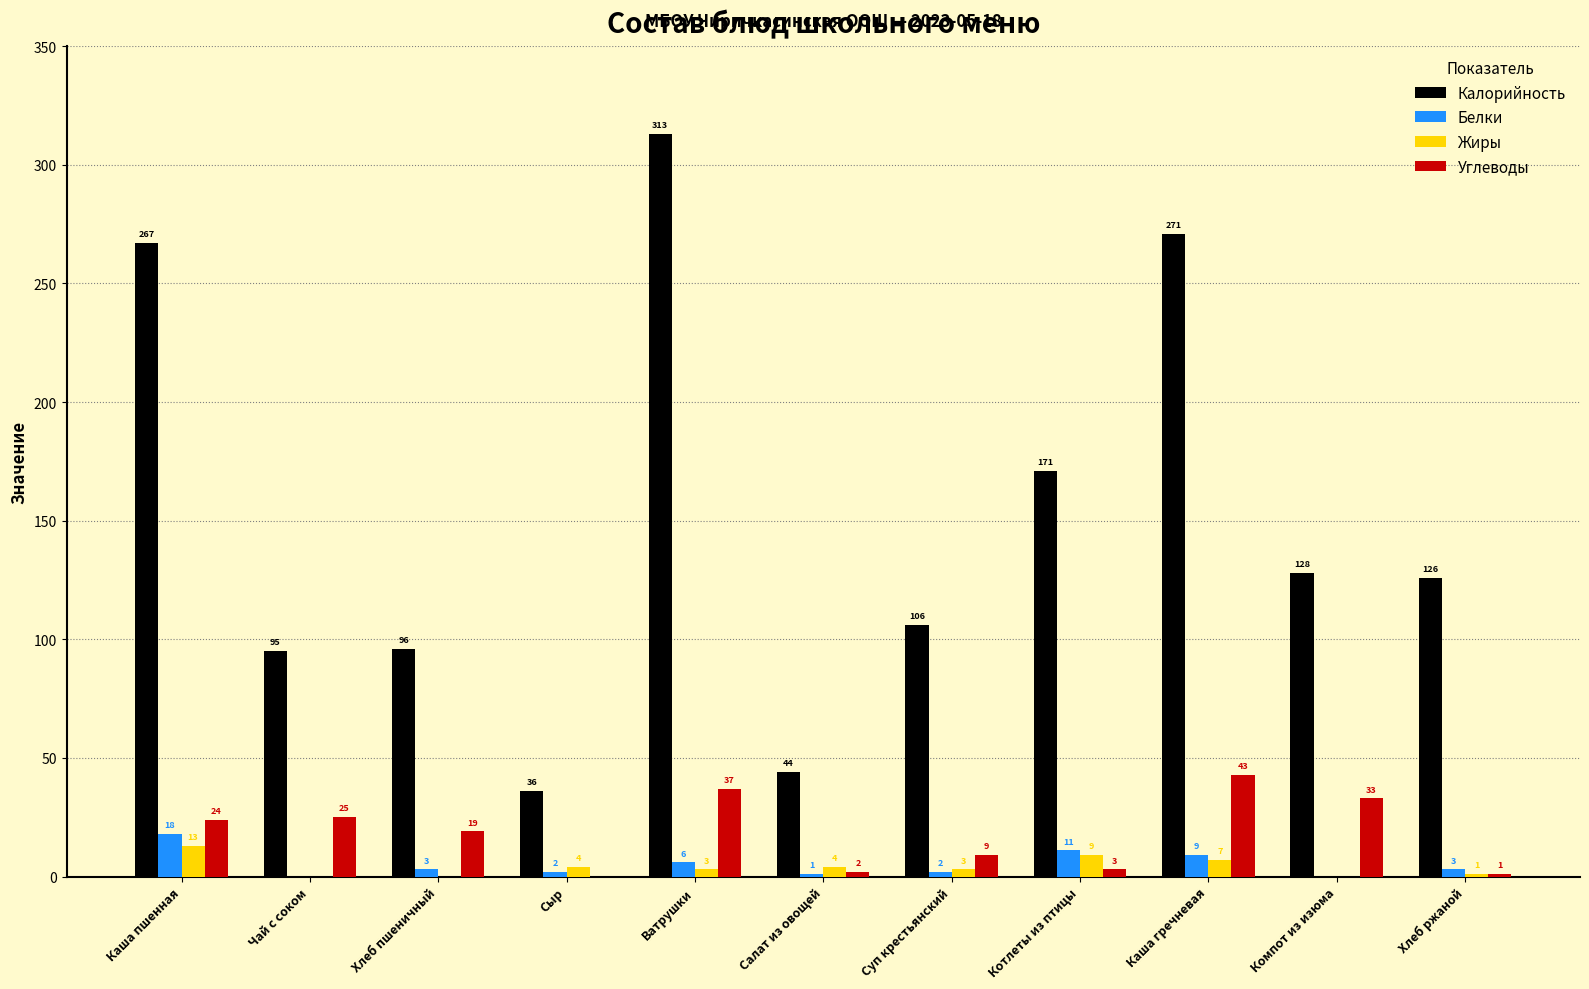

Which series has the widest spread of values?

Калорийность